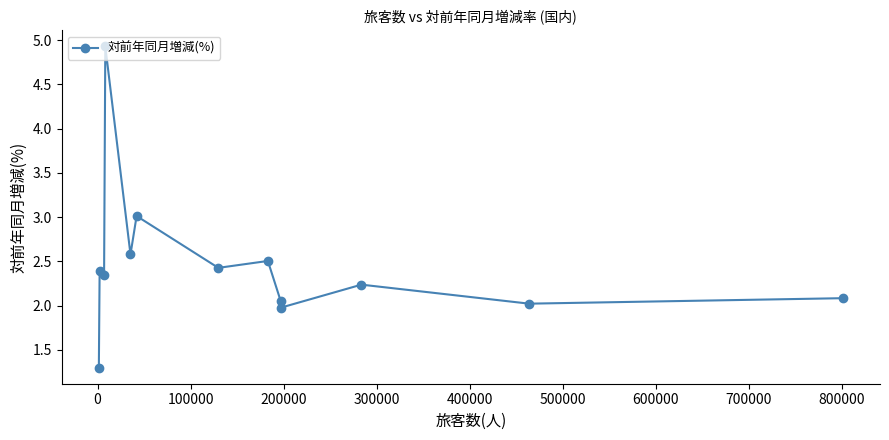

What is the greatest value displayed?

4.9